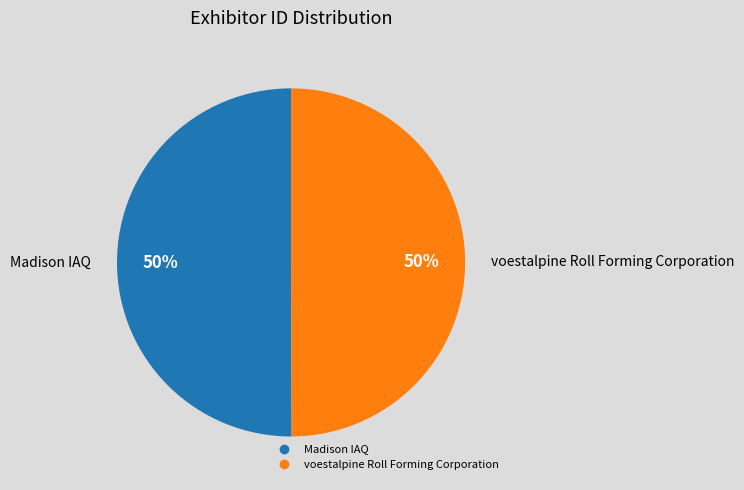

Combined, do Madison IAQ and voestalpine Roll Forming Corporation account for over 50%?

Yes